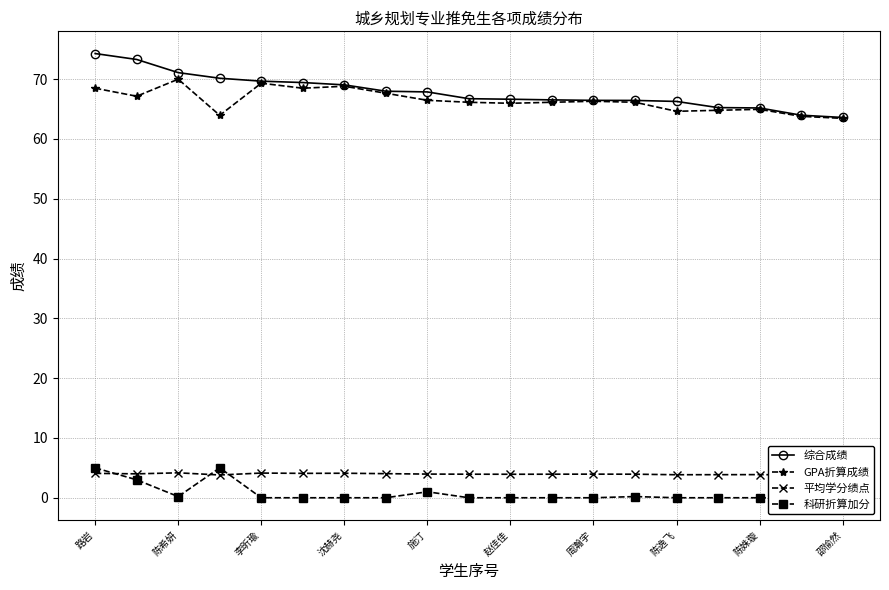

True or false: GPA折算成绩 and 平均学分绩点 intersect in this chart.

False